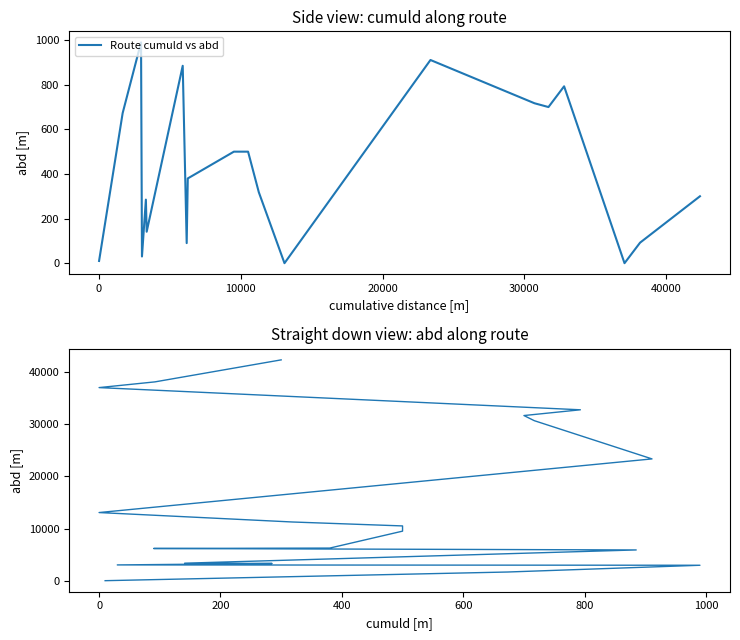

The value of Route abd vs cumuld at 10 is 6107. True or false?

False